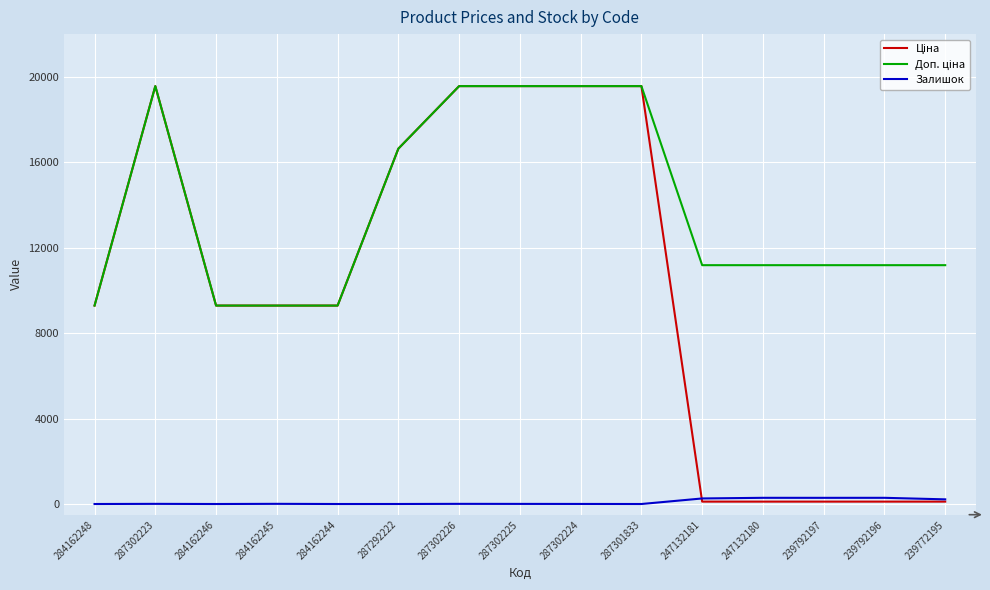

What is the maximum value shown in the chart?

19564.9